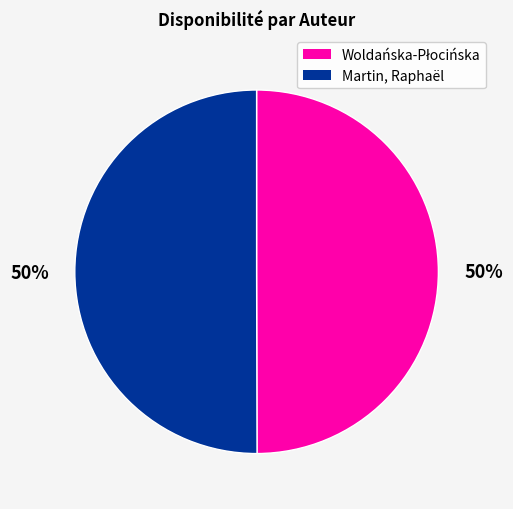

Count the number of slices in the pie.

2